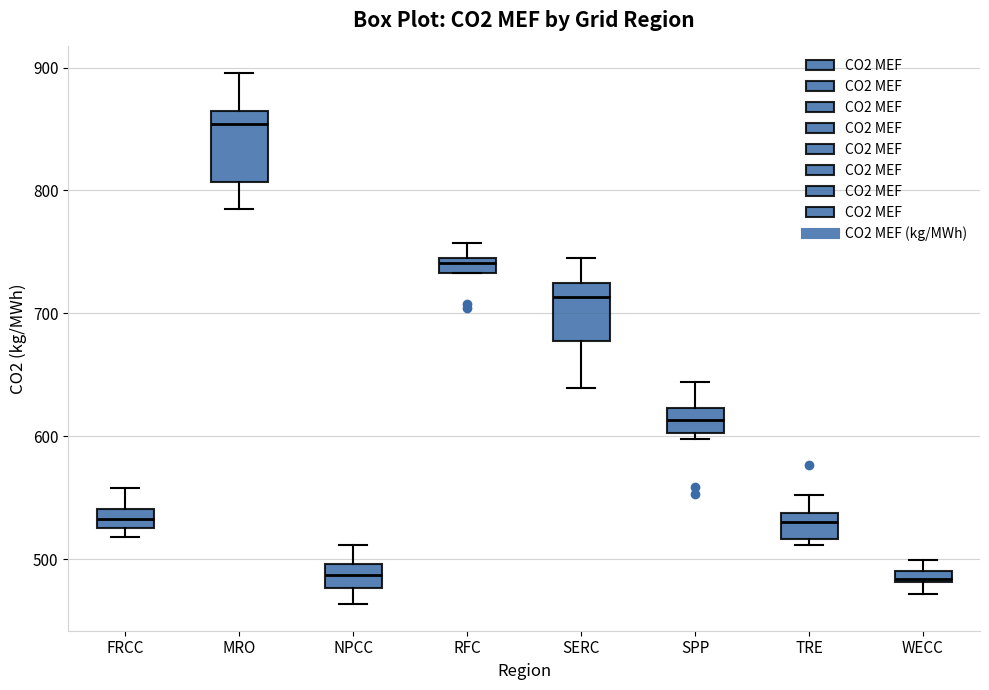

Where is the lower edge of the box for RFC on the y-axis? The values are not printed on the chart, so give them approximately, as read against the axis.

730